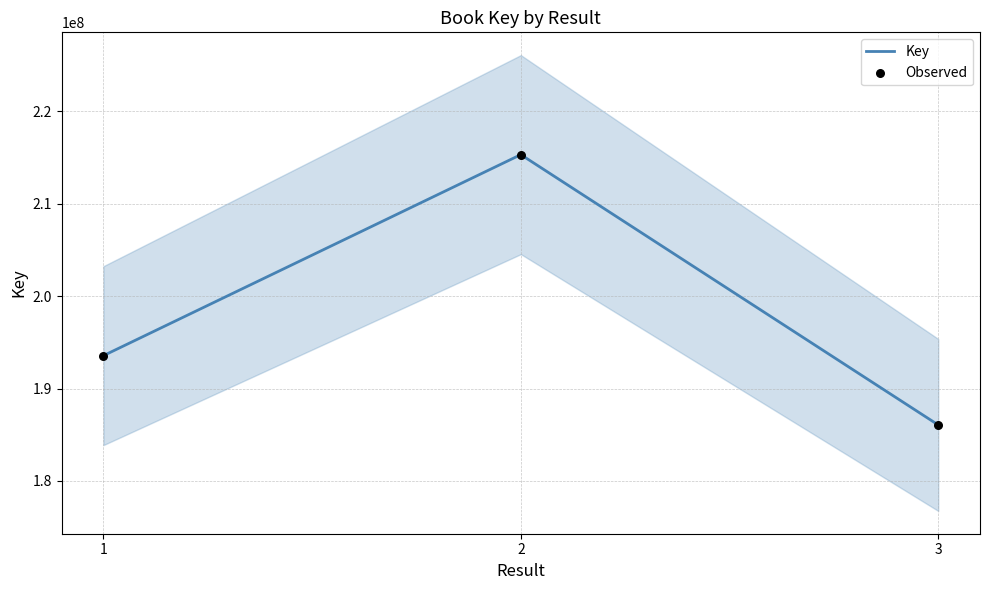

Which series contains the highest Y value?

Key